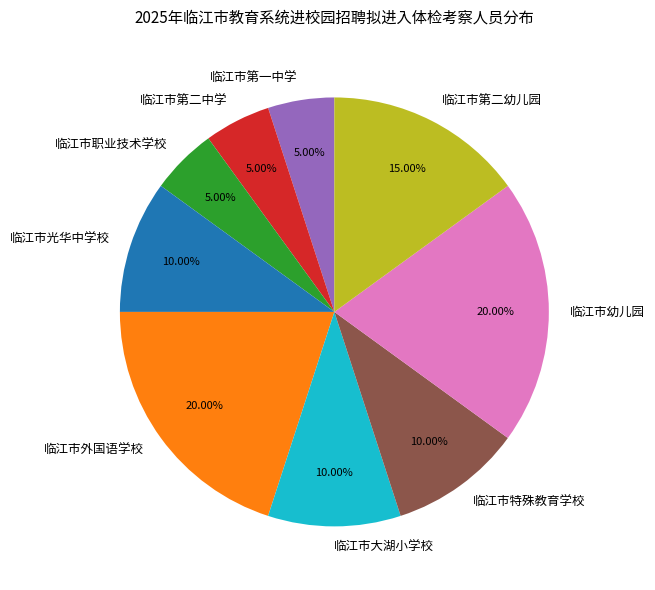

Does any single category account for the majority?

No